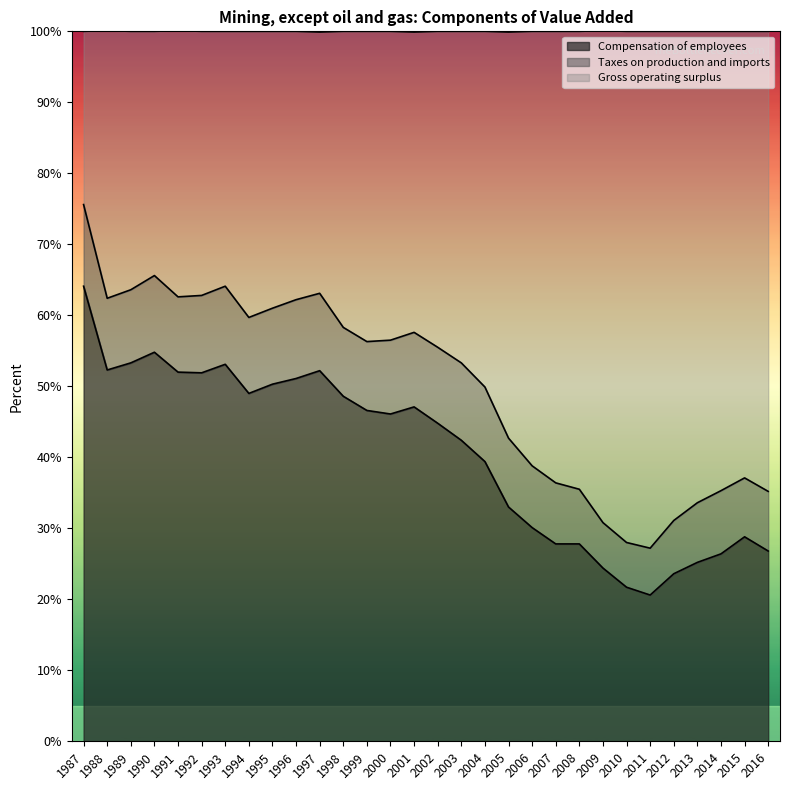

The value of Compensation of employees at 2012 is 23.6. True or false?

True